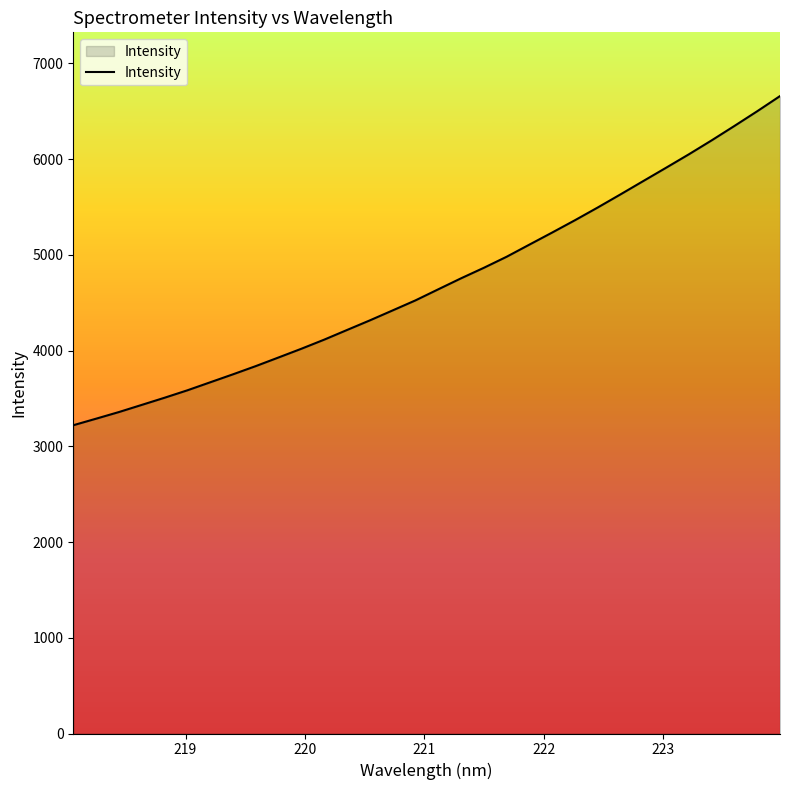

What is the maximum value shown in the chart?

6657.9